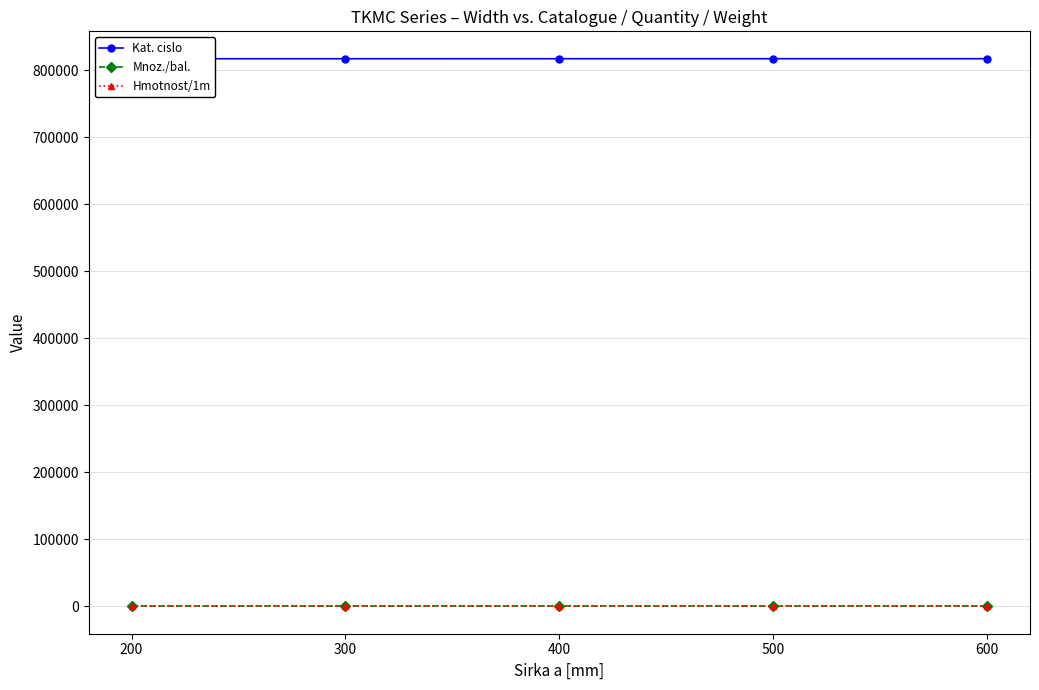

The value of Hmotnost/1m at 400 is 0. True or false?

True